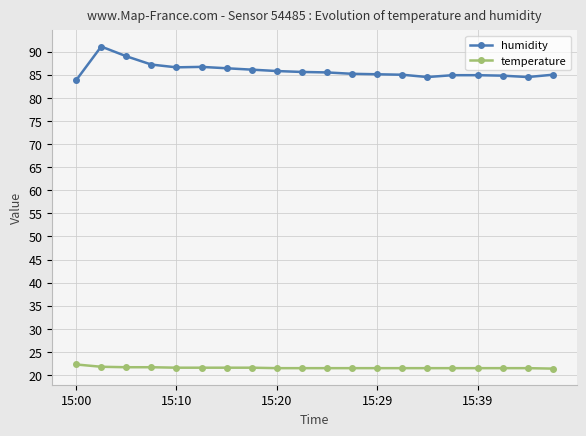

What is the difference between the second highest and second lowest values in the temperature series?

0.3